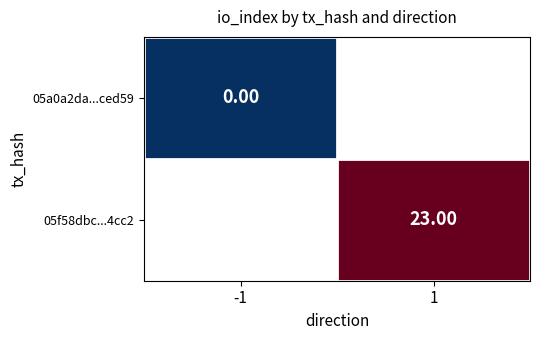

Which has a higher value, -1 or 1?

1